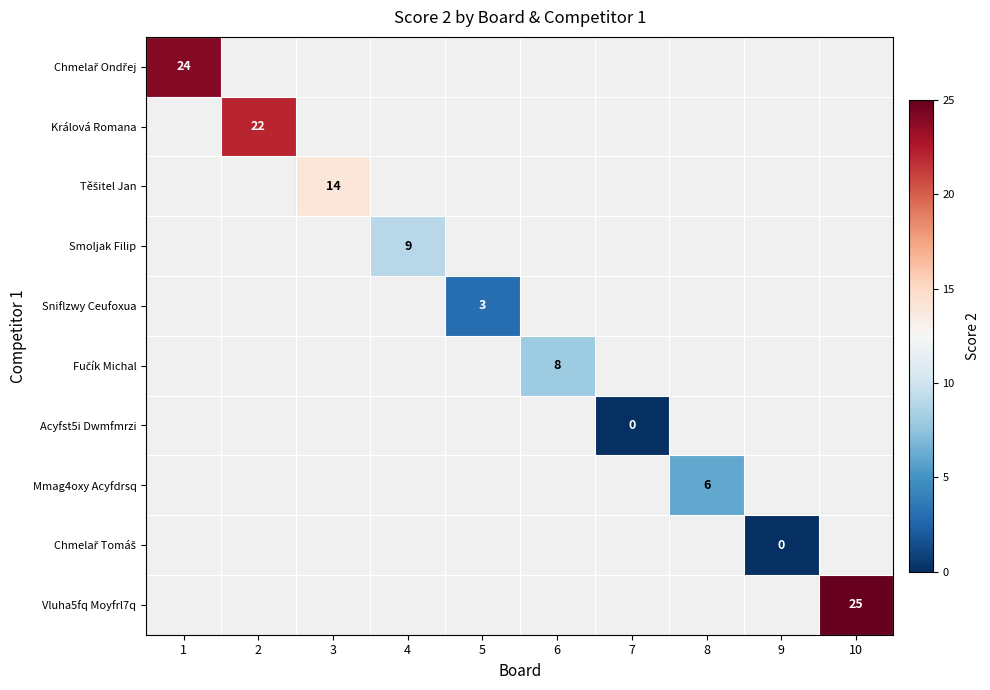

Which series has the largest range (max minus min)?

Chmelař Ondřej